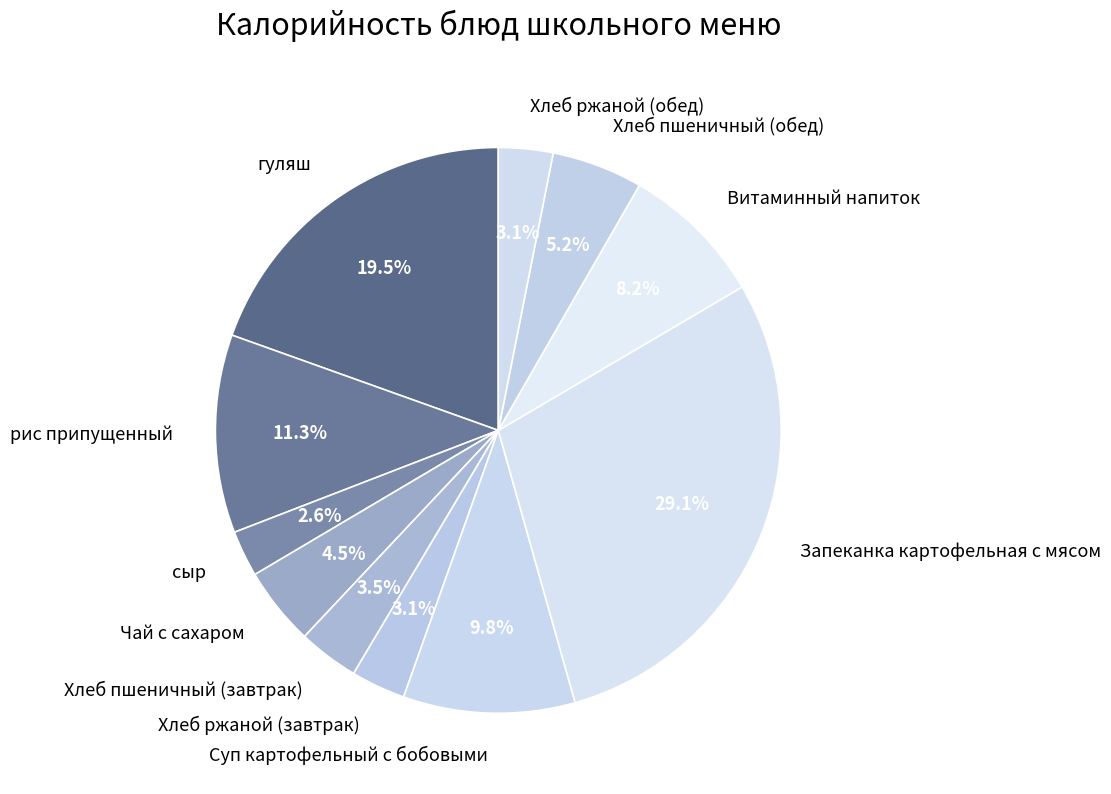

To the nearest percent, what is the combined percentage of рис припущенный and Хлеб пшеничный (завтрак)?

15%